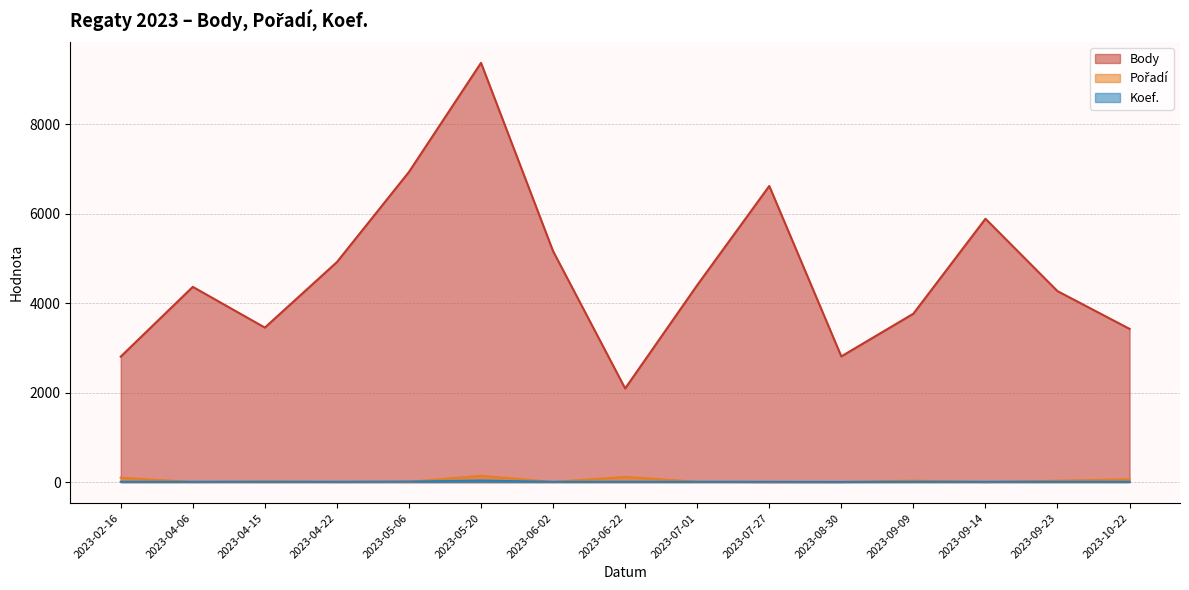

True or false: Pořadí has more than 1 points higher than both neighbors.

True